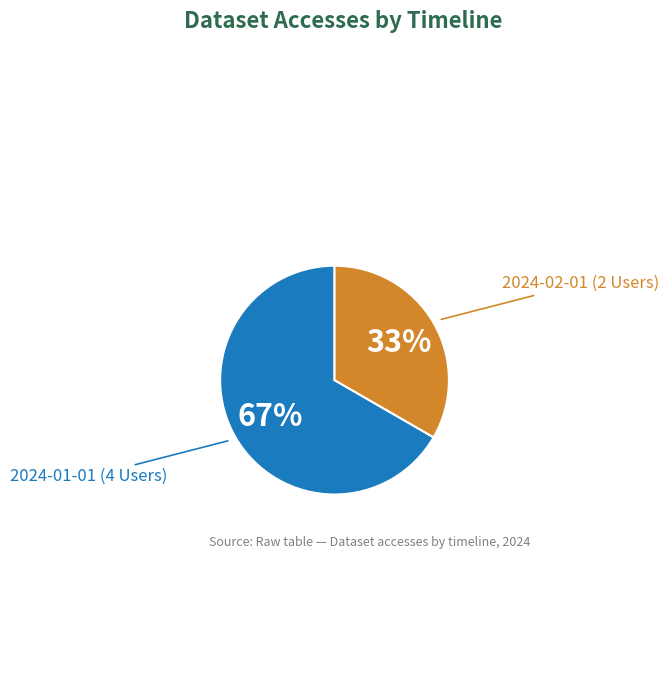

Count the number of slices in the pie.

2